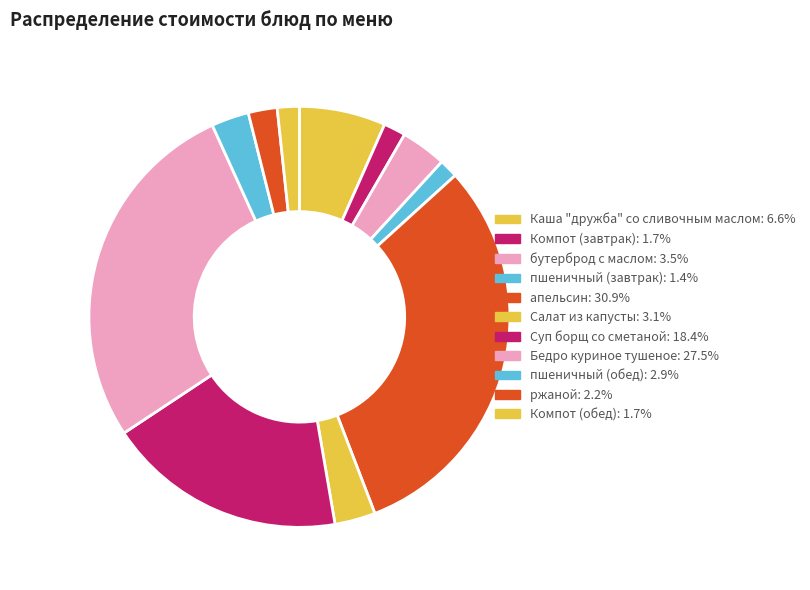

Which has a higher value, апельсин or Салат из капусты?

апельсин